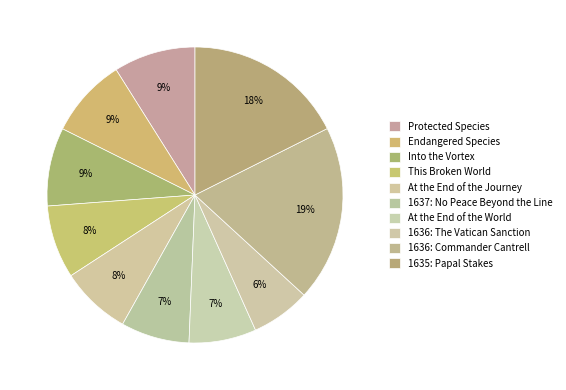

How many segments does this pie chart have?

10